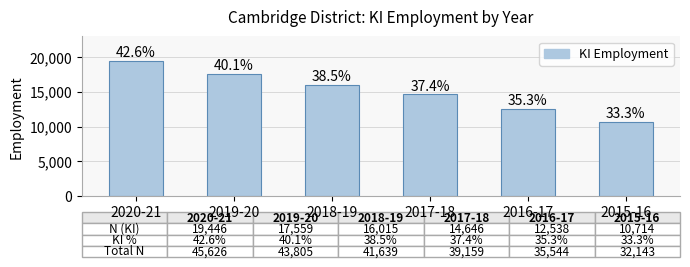

How many bars are there in total?

6